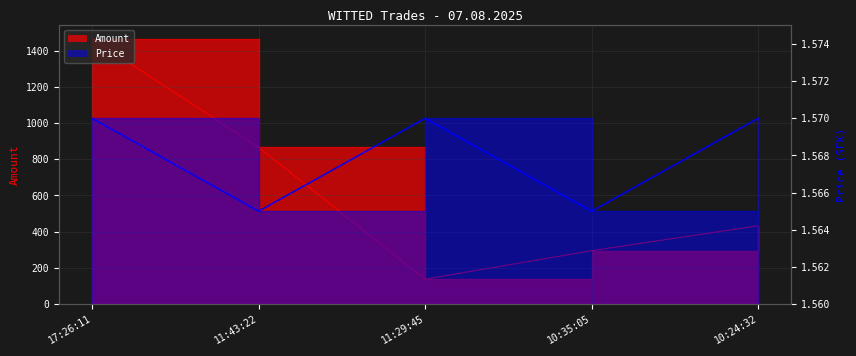

Count the number of data series in this chart.

2